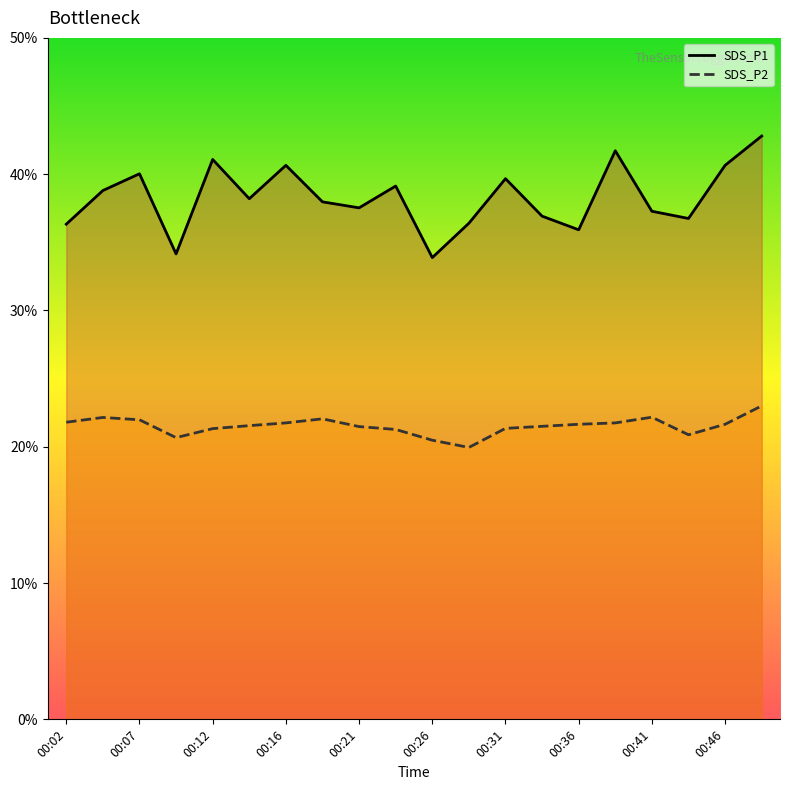

Reading left to right, what are all the values shown in this chart?

SDS_P1: 36.3	38.8	40.0	34.1	41.1	38.2	40.6	38.0	37.5	39.1	33.9	36.4	39.7	36.9	35.9	41.7	37.3	36.8	40.6	42.8
SDS_P2: 21.8	22.1	22.0	20.7	21.3	21.6	21.8	22.1	21.5	21.3	20.5	19.9	21.4	21.5	21.6	21.8	22.2	20.9	21.6	23.0